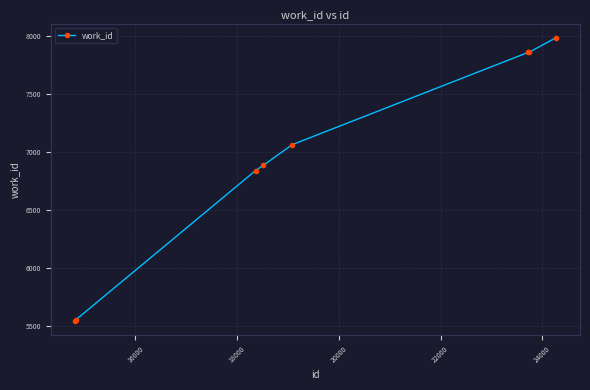

What is the greatest value displayed?

7982